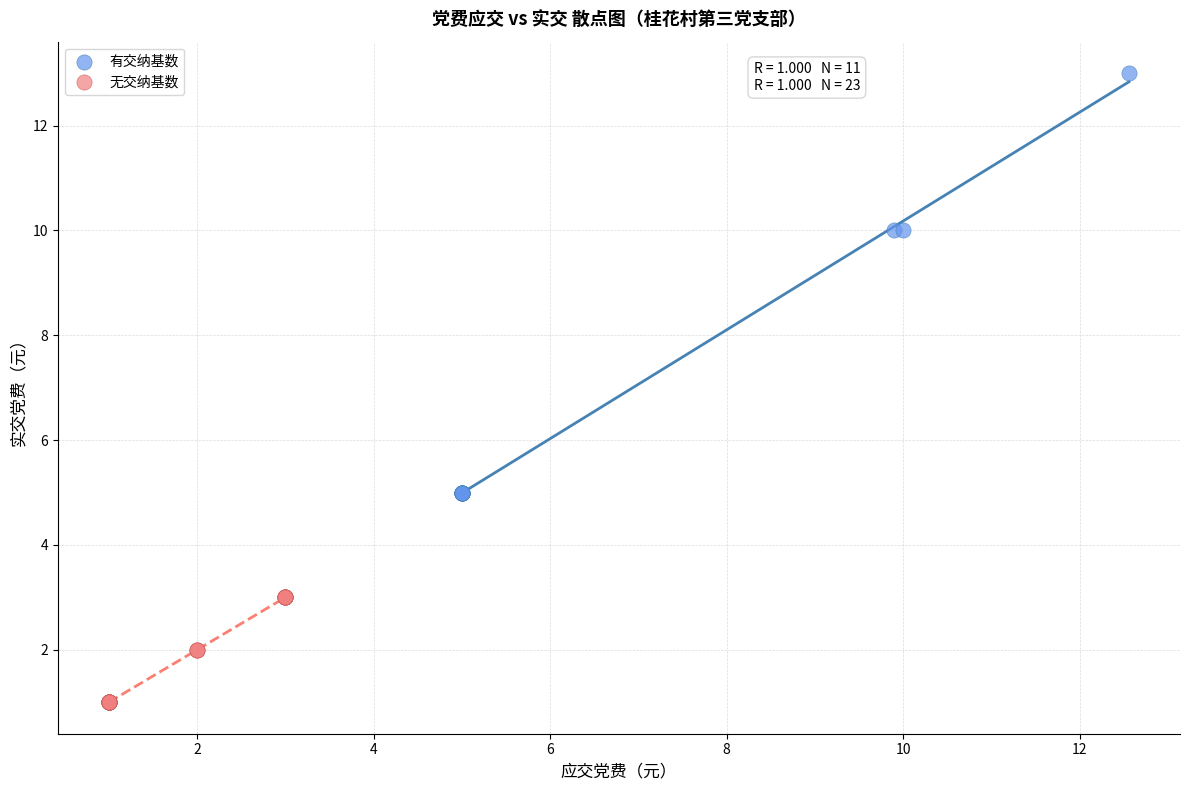

Which series reaches the maximum Y coordinate?

有交纳基数